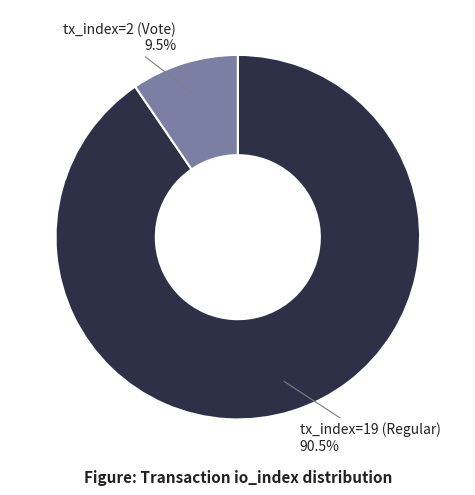

How many segments does this pie chart have?

2